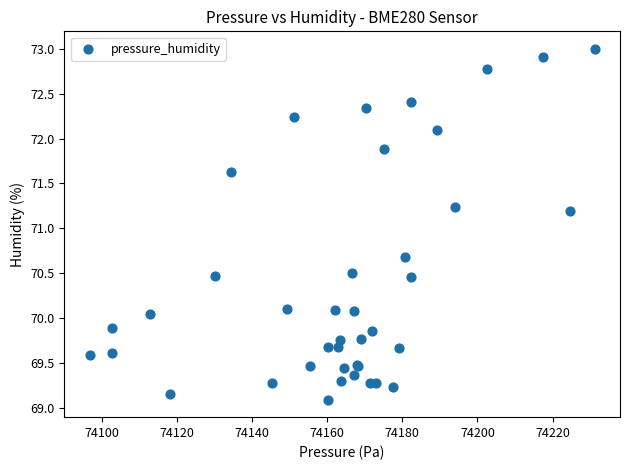

What Y value in the scatter plot is closest to 71?

71.2